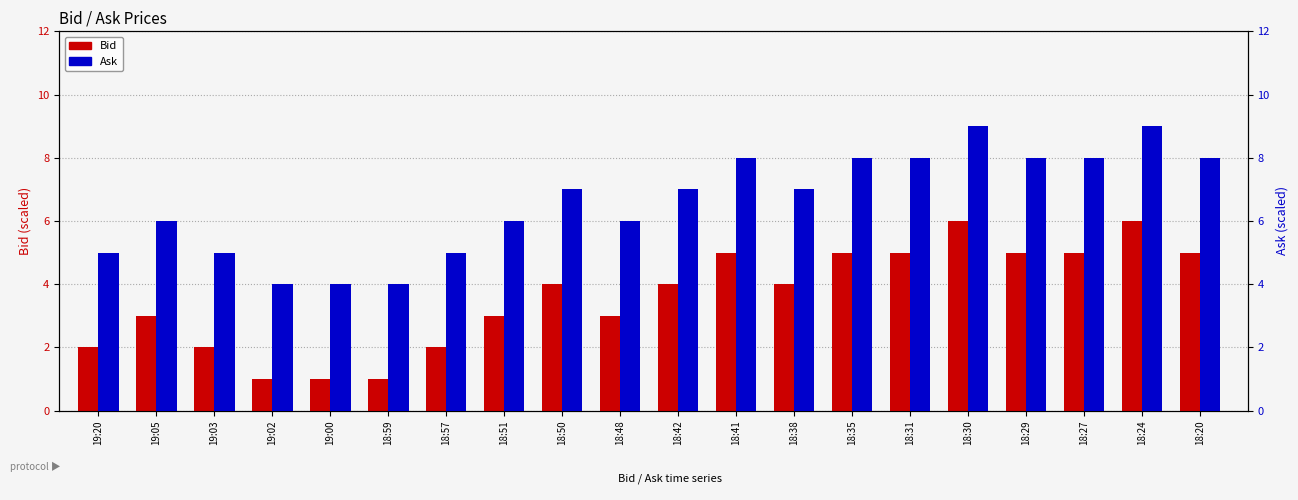

What is the average value of the Bid series?

3.6